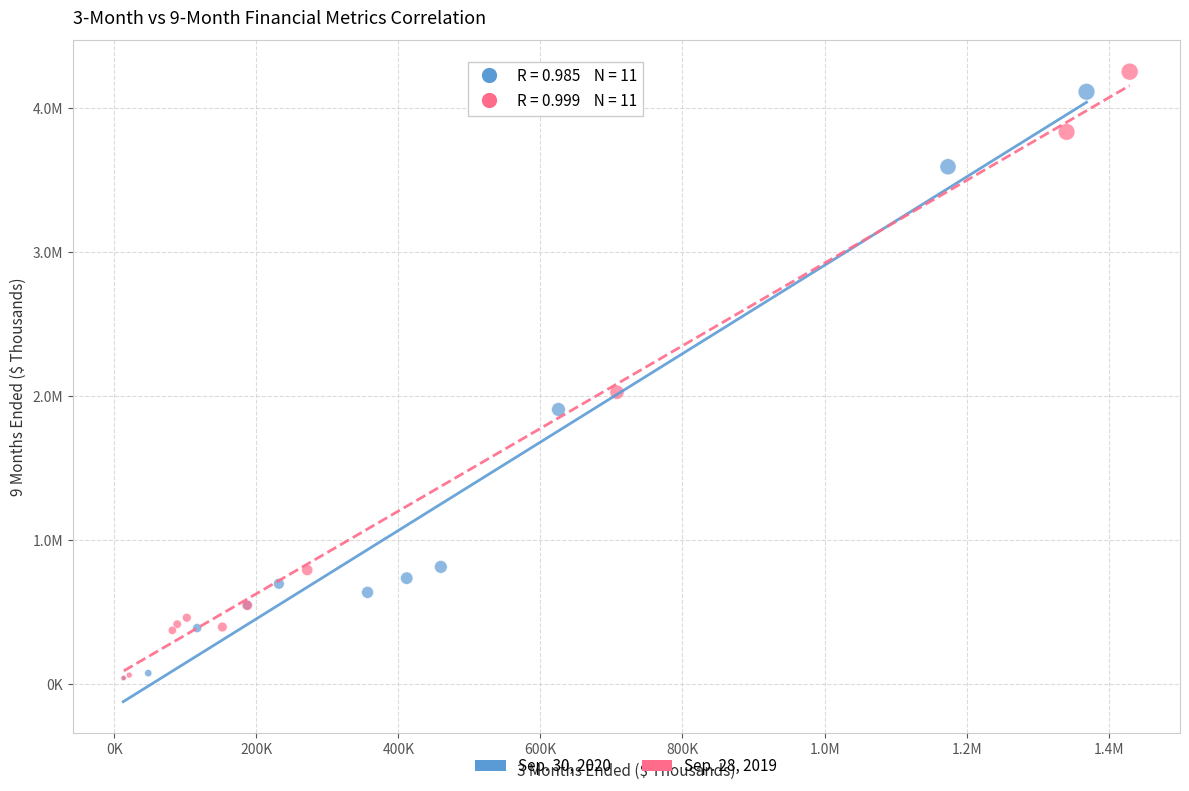

Which series has the largest Y range (max minus min)?

Sep. 28, 2019